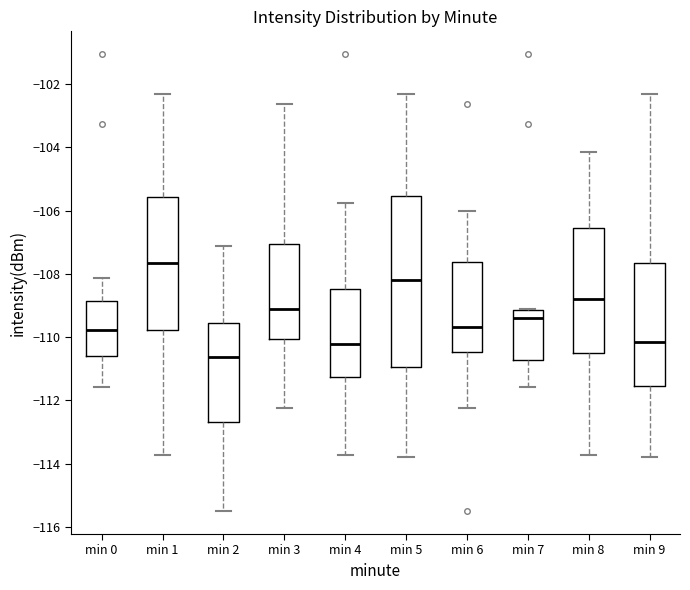

Where does the upper whisker of the box for min 2 end on the y-axis? The values are not printed on the chart, so give them approximately, as read against the axis.

-107.2